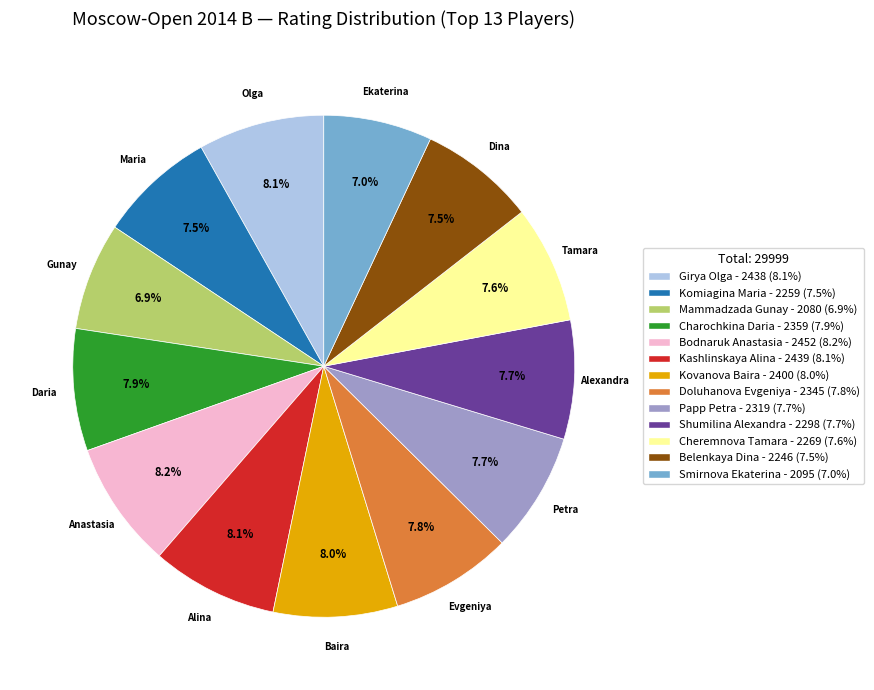

Is there a majority slice in this chart?

No